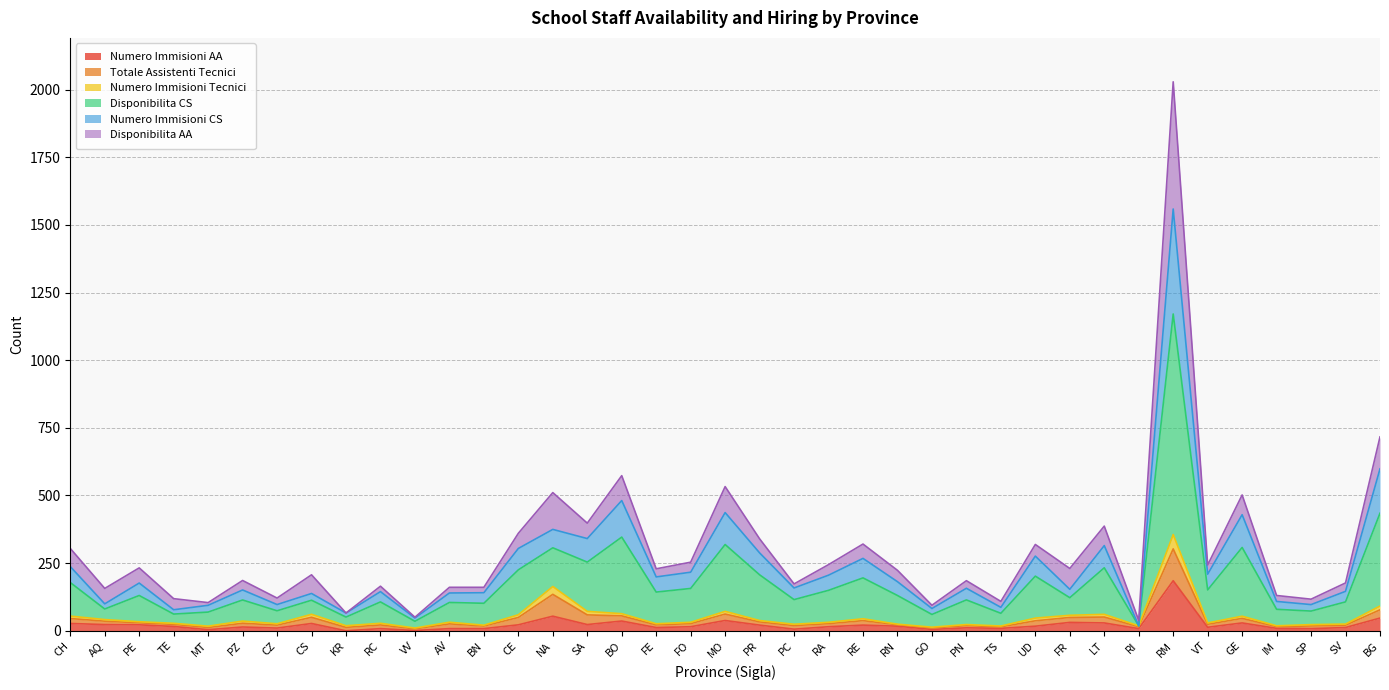

At which category is the sum across all series the highest?

RM